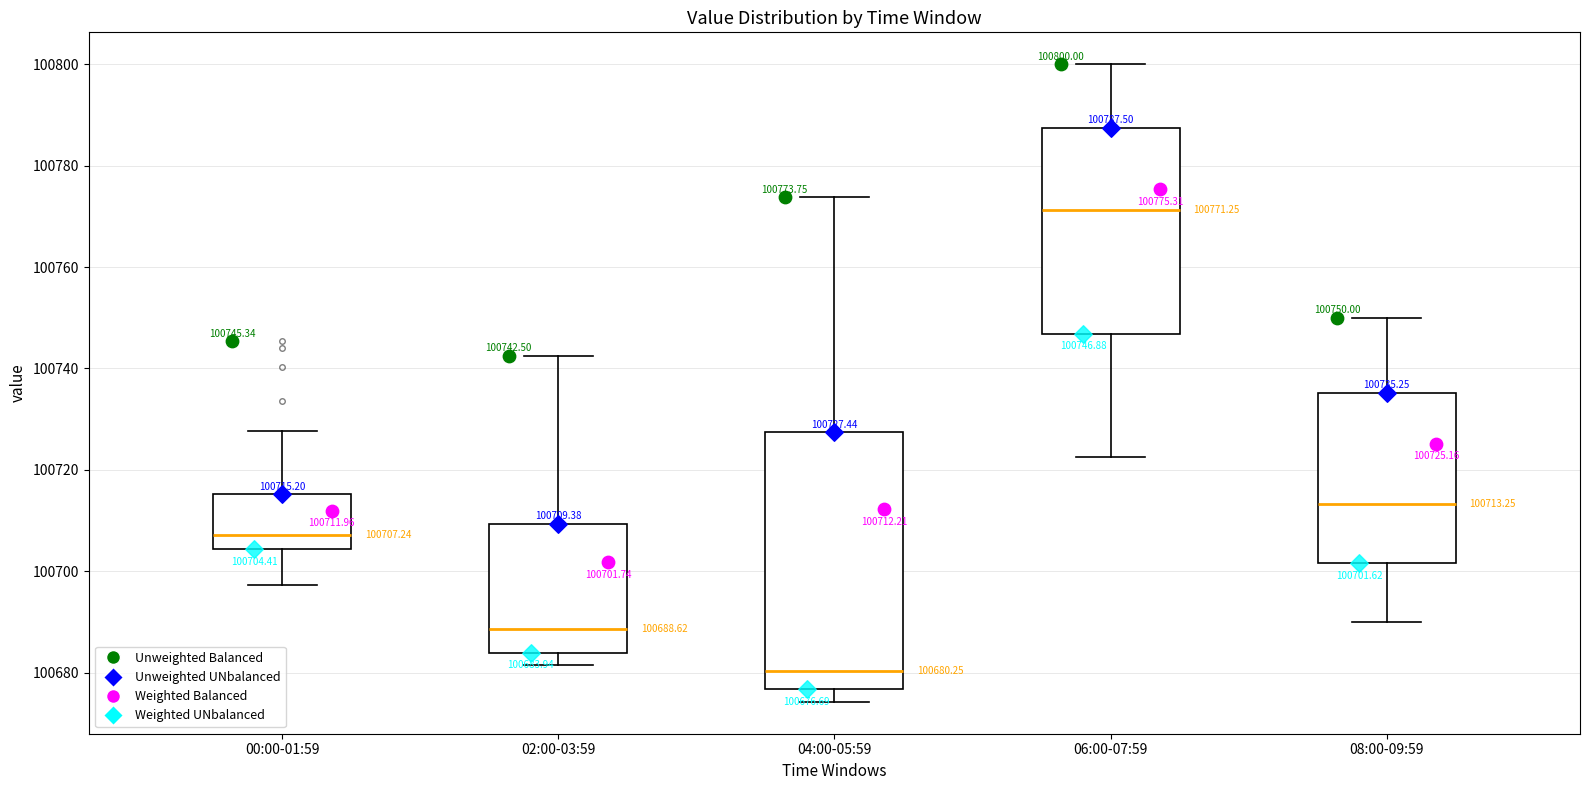

Which box has the lowest median line?

04:00-05:59